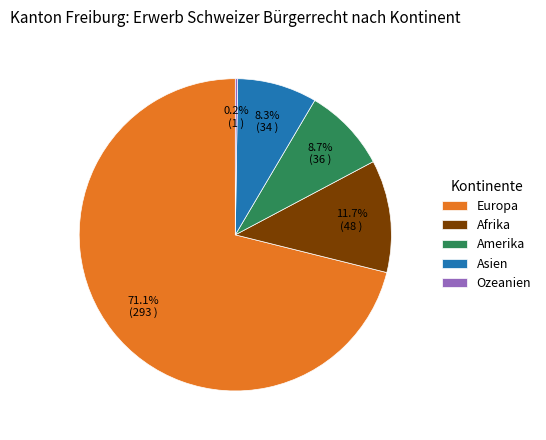

Between Europa and Asien, which is larger?

Europa